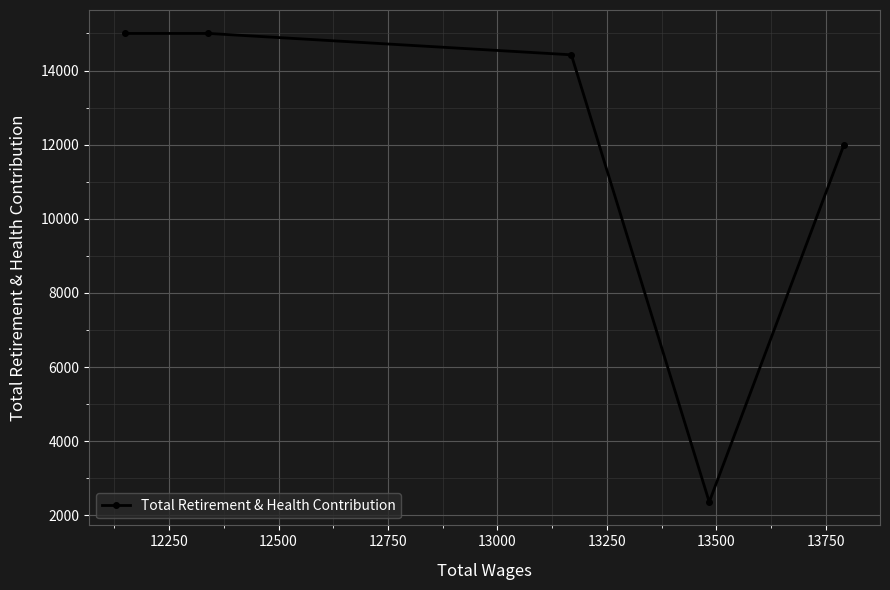

What is the difference between the second highest and second lowest values?

2996